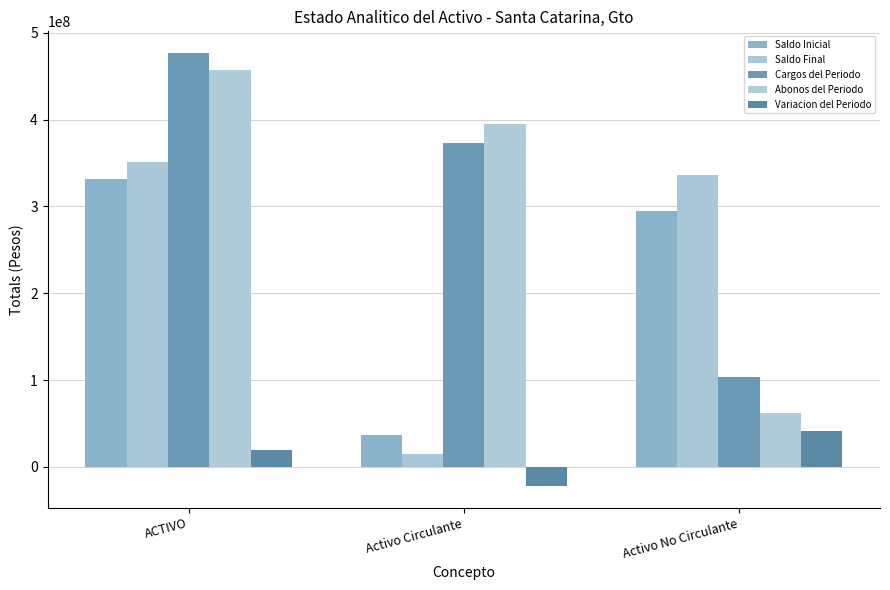

What is the value of the Saldo Final bar at the 1st from the left?

350924687.2